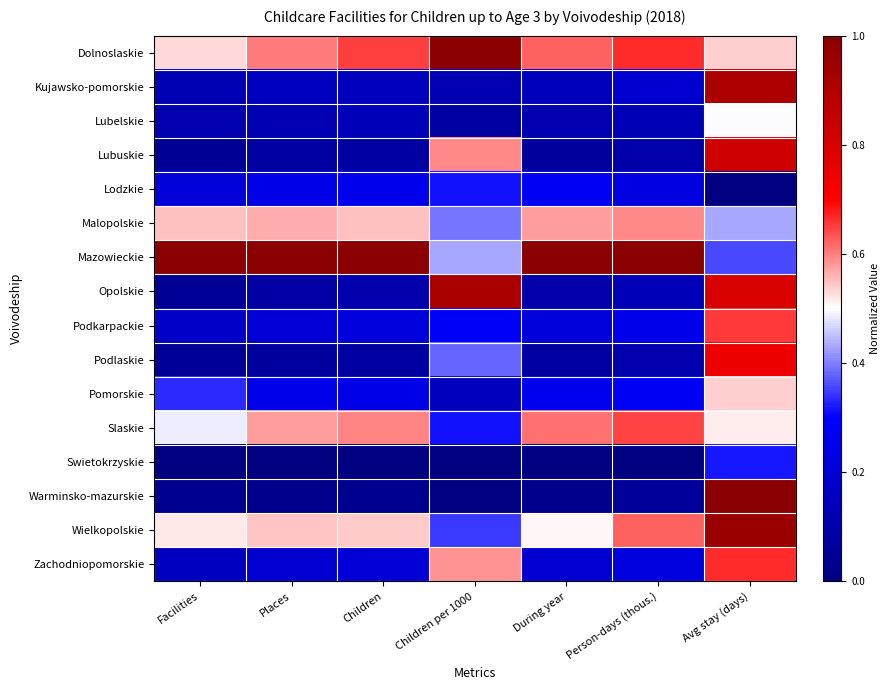

Reading right to left, list all the values displayed in this chart.

Dolnoslaskie: Avg stay (days)=0.5	Person-days (thous.)=0.7	During year=0.6	Children per 1000=1.0	Children=0.6	Places=0.6	Facilities=0.5
Kujawsko-pomorskie: Avg stay (days)=0.9	Person-days (thous.)=0.2	During year=0.1	Children per 1000=0.1	Children=0.1	Places=0.2	Facilities=0.1
Lubelskie: Avg stay (days)=0.5	Person-days (thous.)=0.1	During year=0.1	Children per 1000=0.1	Children=0.1	Places=0.1	Facilities=0.1
Lubuskie: Avg stay (days)=0.8	Person-days (thous.)=0.1	During year=0.1	Children per 1000=0.6	Children=0.1	Places=0.1	Facilities=0.1
Lodzkie: Avg stay (days)=0.0	Person-days (thous.)=0.2	During year=0.3	Children per 1000=0.3	Children=0.3	Places=0.2	Facilities=0.2
Malopolskie: Avg stay (days)=0.4	Person-days (thous.)=0.6	During year=0.6	Children per 1000=0.4	Children=0.5	Places=0.6	Facilities=0.5
Mazowieckie: Avg stay (days)=0.4	Person-days (thous.)=1.0	During year=1.0	Children per 1000=0.4	Children=1.0	Places=1.0	Facilities=1.0
Opolskie: Avg stay (days)=0.8	Person-days (thous.)=0.1	During year=0.1	Children per 1000=0.9	Children=0.1	Places=0.1	Facilities=0.1
Podkarpackie: Avg stay (days)=0.7	Person-days (thous.)=0.3	During year=0.2	Children per 1000=0.3	Children=0.2	Places=0.2	Facilities=0.2
Podlaskie: Avg stay (days)=0.7	Person-days (thous.)=0.1	During year=0.1	Children per 1000=0.4	Children=0.1	Places=0.1	Facilities=0.1
Pomorskie: Avg stay (days)=0.5	Person-days (thous.)=0.3	During year=0.3	Children per 1000=0.1	Children=0.2	Places=0.3	Facilities=0.3
Slaskie: Avg stay (days)=0.5	Person-days (thous.)=0.6	During year=0.6	Children per 1000=0.3	Children=0.6	Places=0.6	Facilities=0.5
Swietokrzyskie: Avg stay (days)=0.3	Person-days (thous.)=0.0	During year=0.0	Children per 1000=0.0	Children=0.0	Places=0.0	Facilities=0.0
Warminsko-mazurskie: Avg stay (days)=1.0	Person-days (thous.)=0.1	During year=0.0	Children per 1000=0.0	Children=0.0	Places=0.0	Facilities=0.0
Wielkopolskie: Avg stay (days)=1.0	Person-days (thous.)=0.6	During year=0.5	Children per 1000=0.3	Children=0.5	Places=0.5	Facilities=0.5
Zachodniopomorskie: Avg stay (days)=0.7	Person-days (thous.)=0.2	During year=0.2	Children per 1000=0.6	Children=0.2	Places=0.2	Facilities=0.2